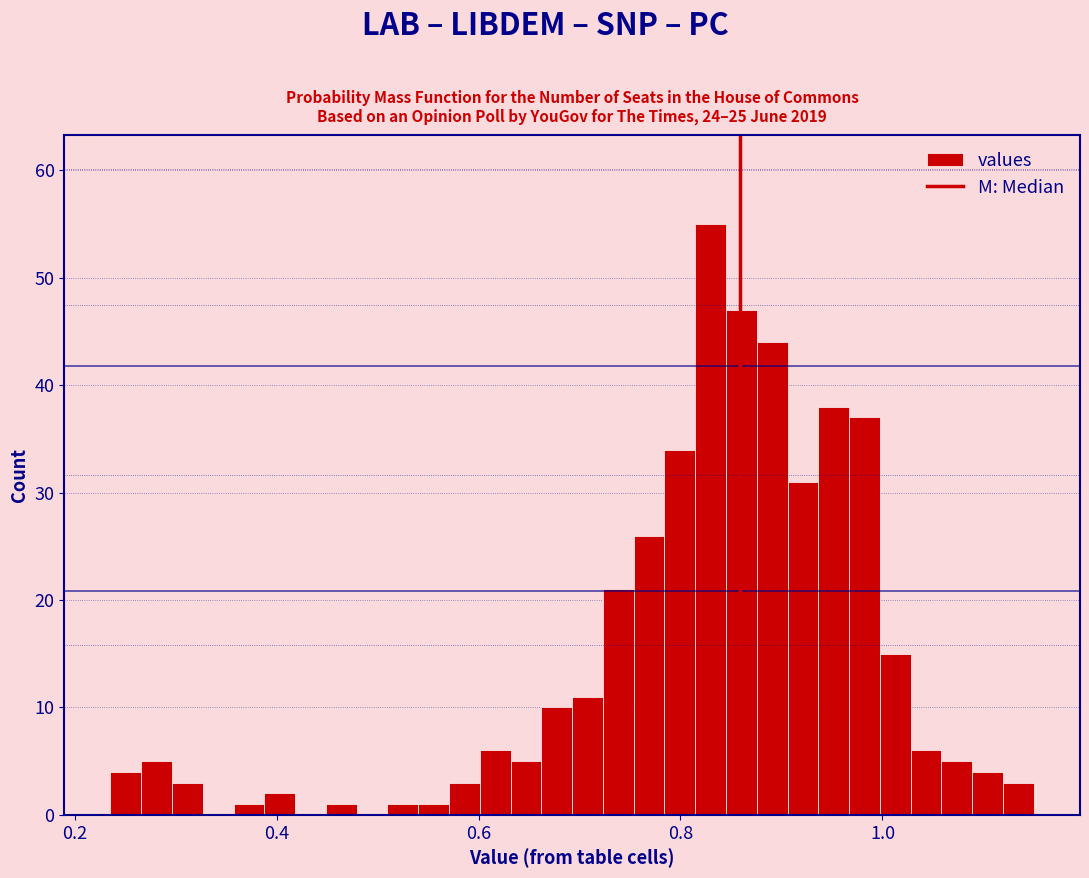

Read against the x-axis, roughly where is the centre of the tallest bar?

0.82